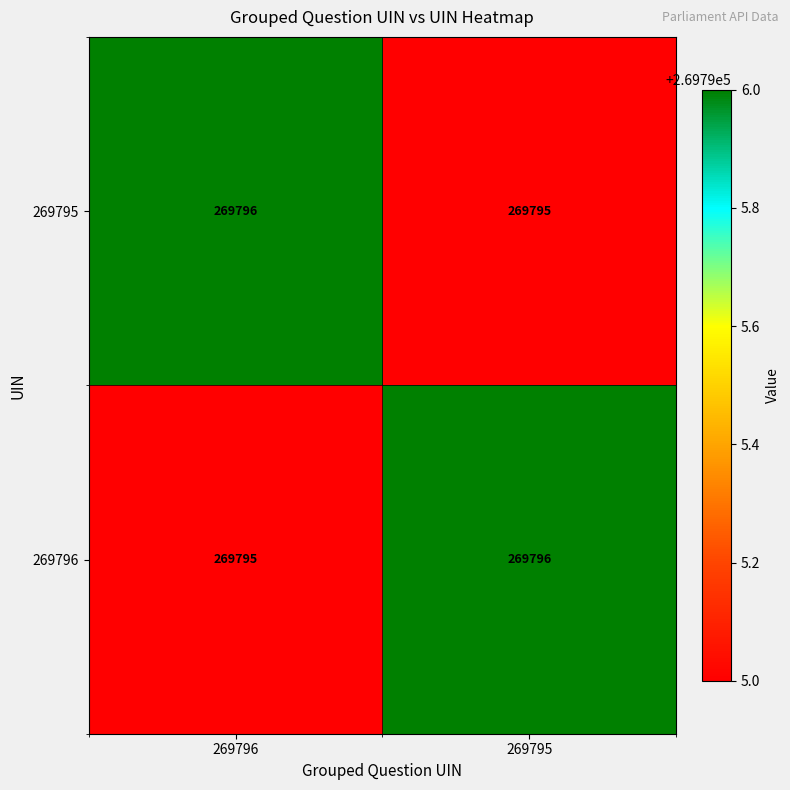

Is it true that 269795 equals 269795 at 269795?

True